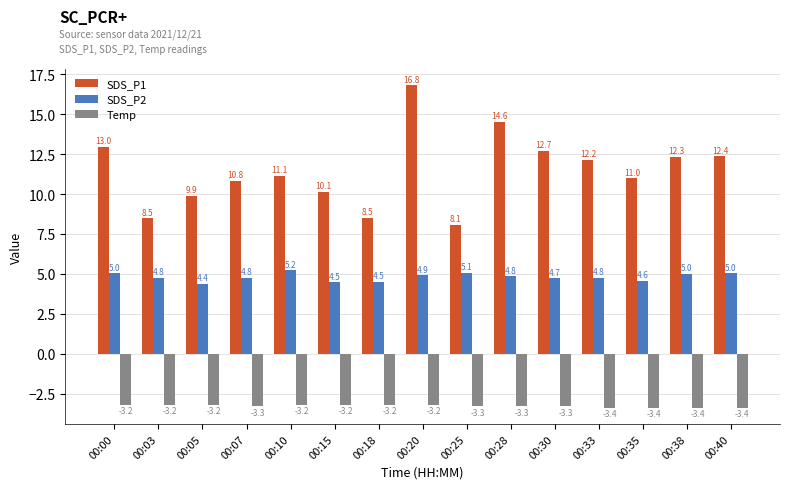

The value of Temp at 00:30 is -5.1. True or false?

False